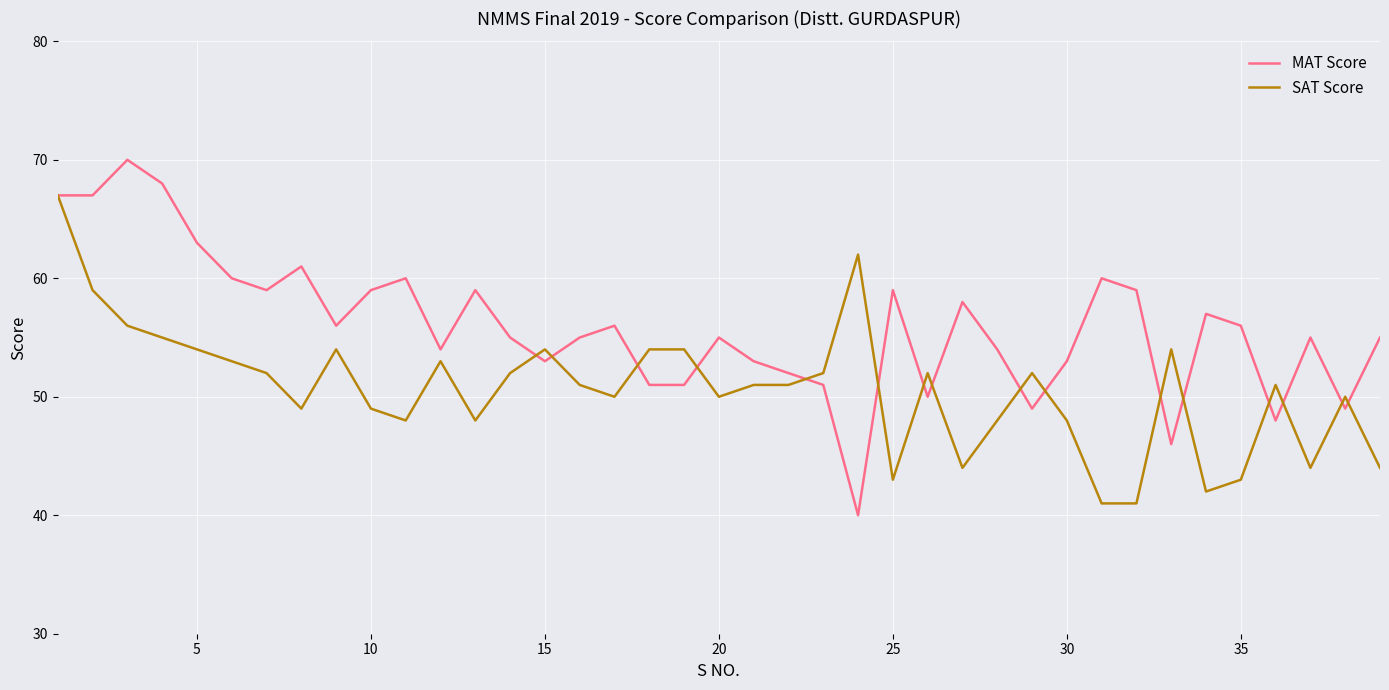

Rank the series by their maximum value, from highest to lowest.

MAT Score, SAT Score